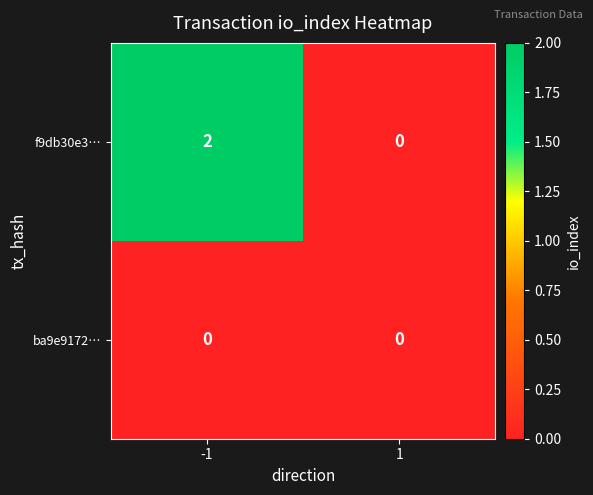

What is the total value across all series at -1?

2